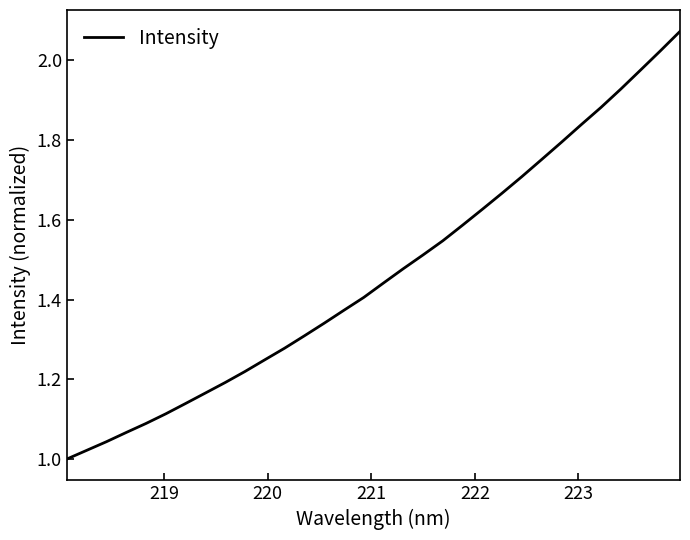

Does the chart display data point markers on the line(s)?

No